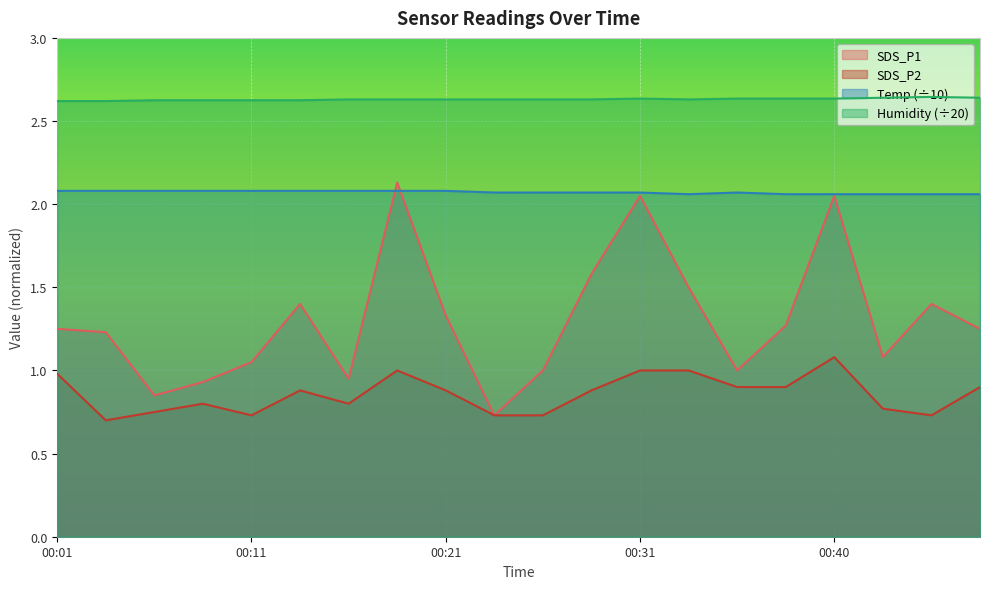

Which label corresponds to the largest value in the chart?

00:46